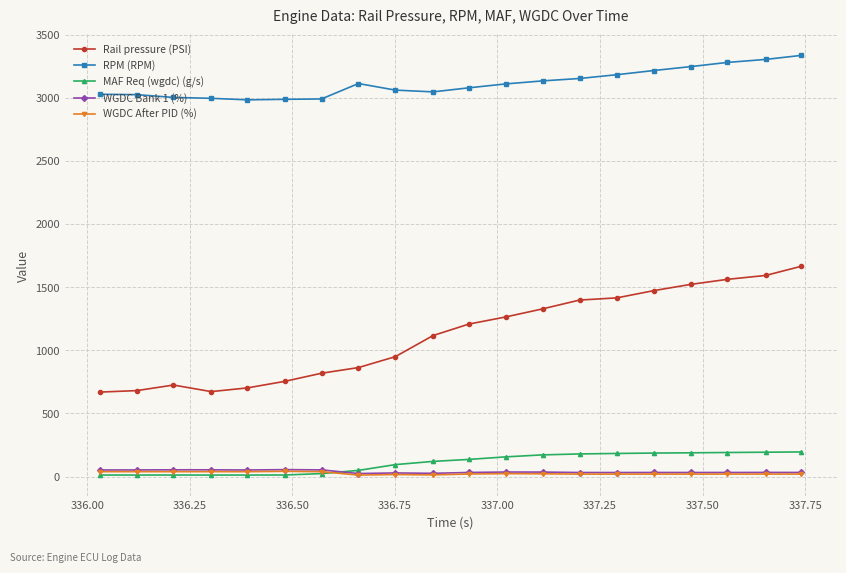

True or false: RPM (RPM) and WGDC Bank 1 (%) cross at least once.

False